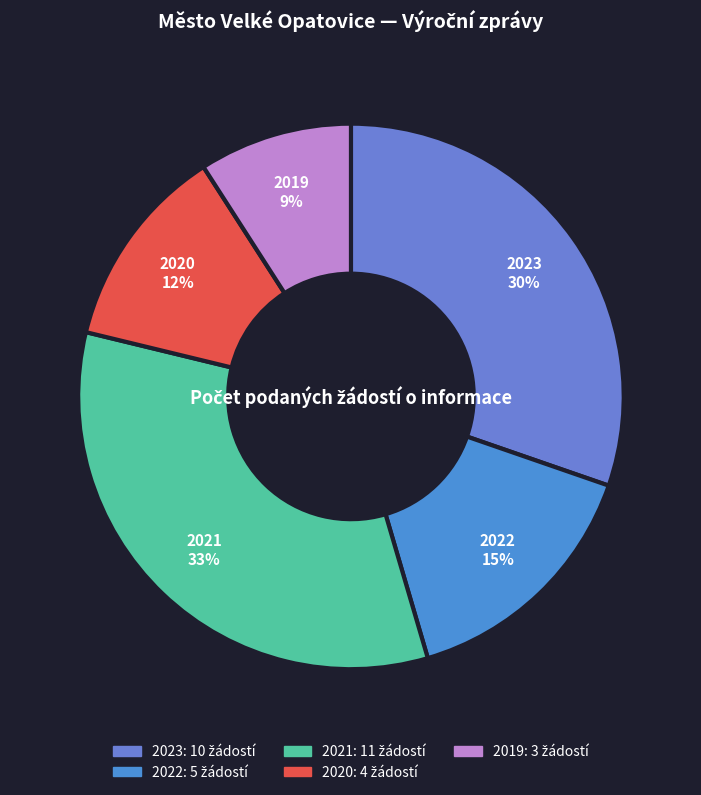

Between 2021 and 2022, which is larger?

2021